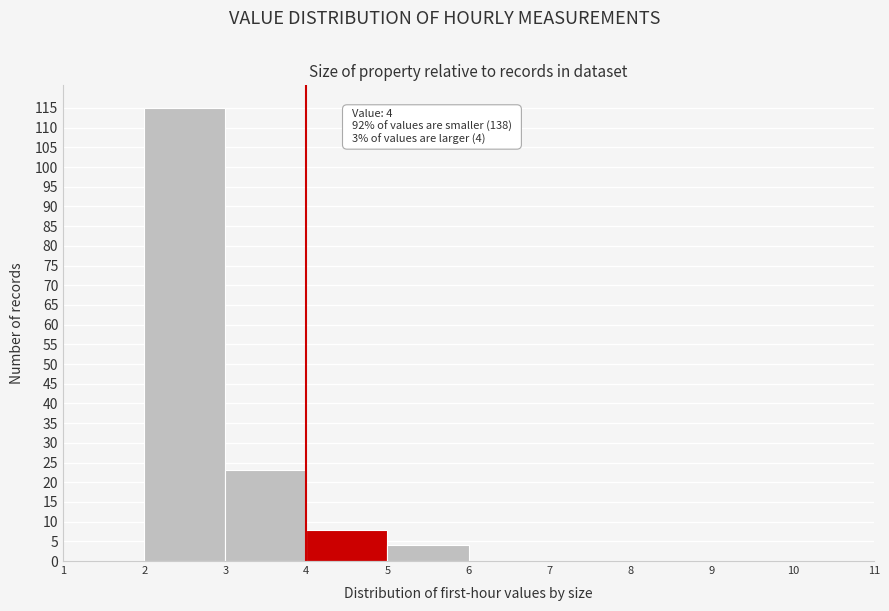

Which range on the x-axis has the tallest bar?

2 to 3